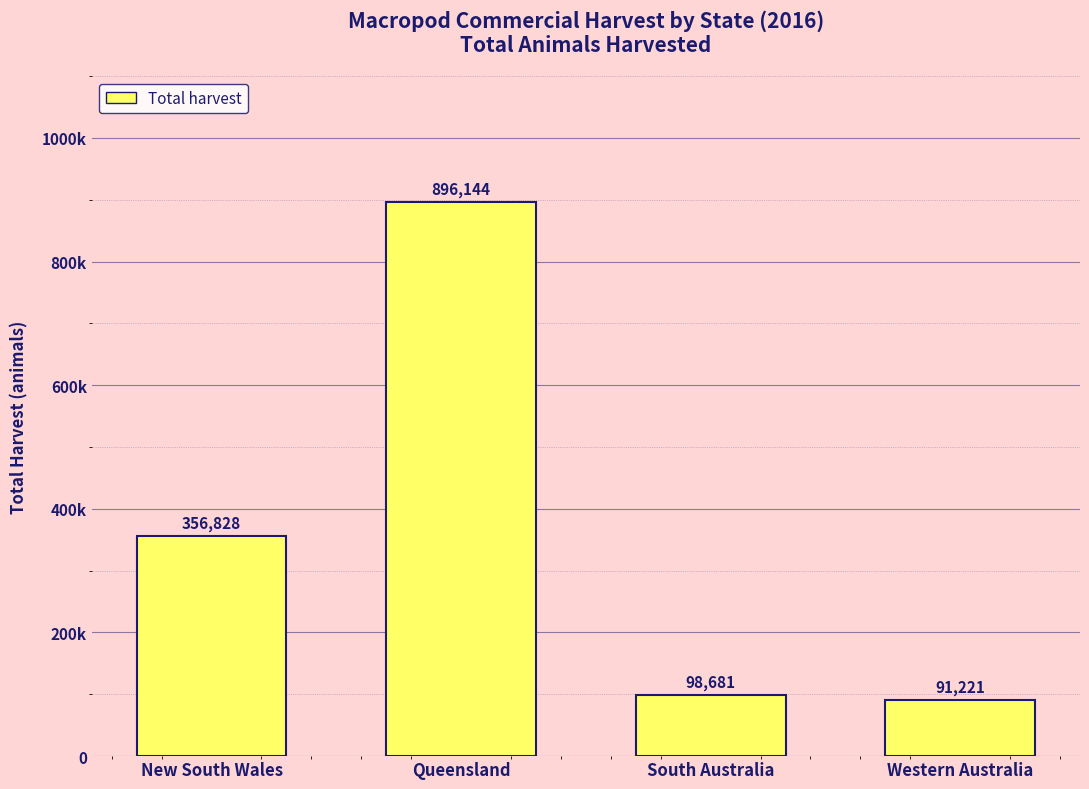

Does the chart contain any negative values?

No